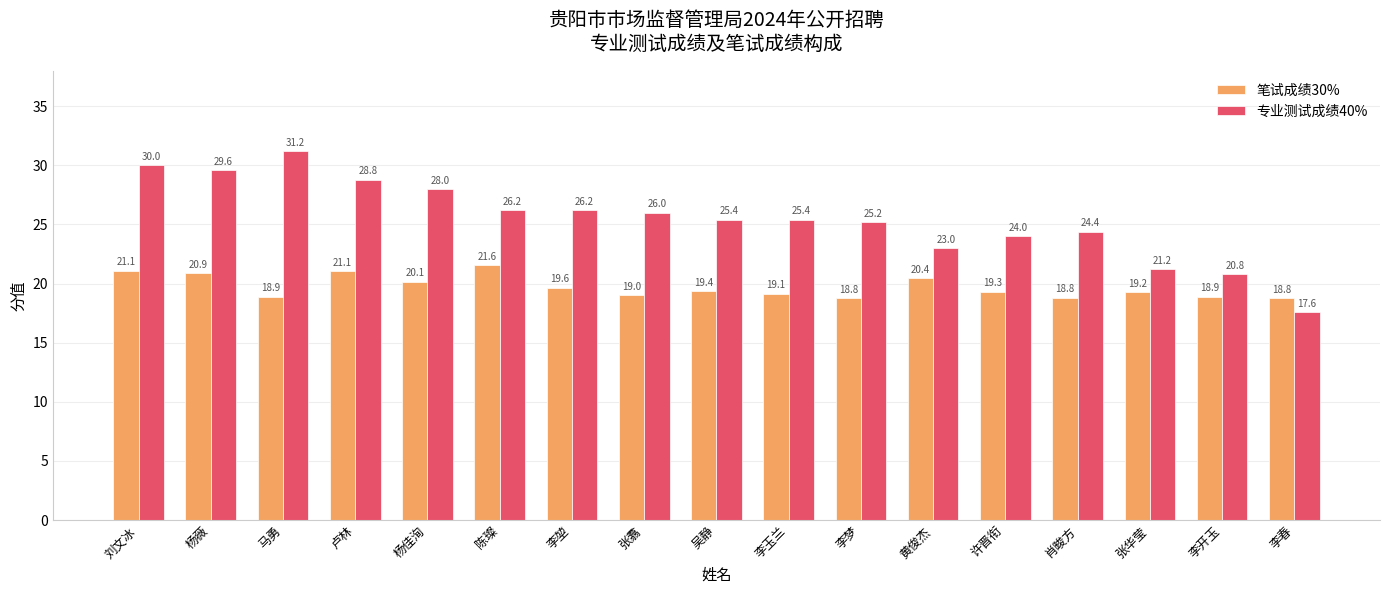

How many bars are there in each group?

2